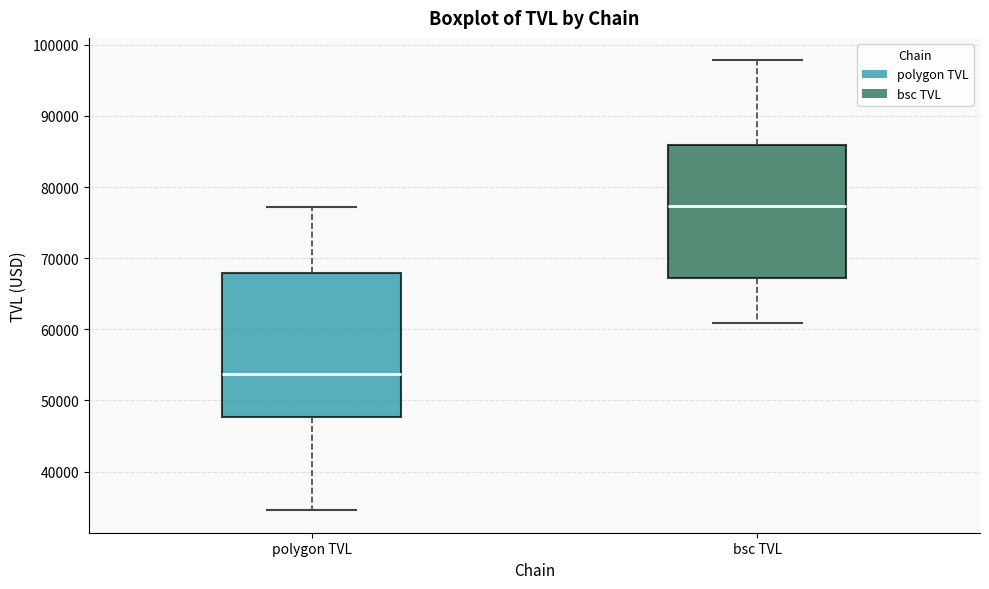

Which box has the highest median line?

bsc TVL